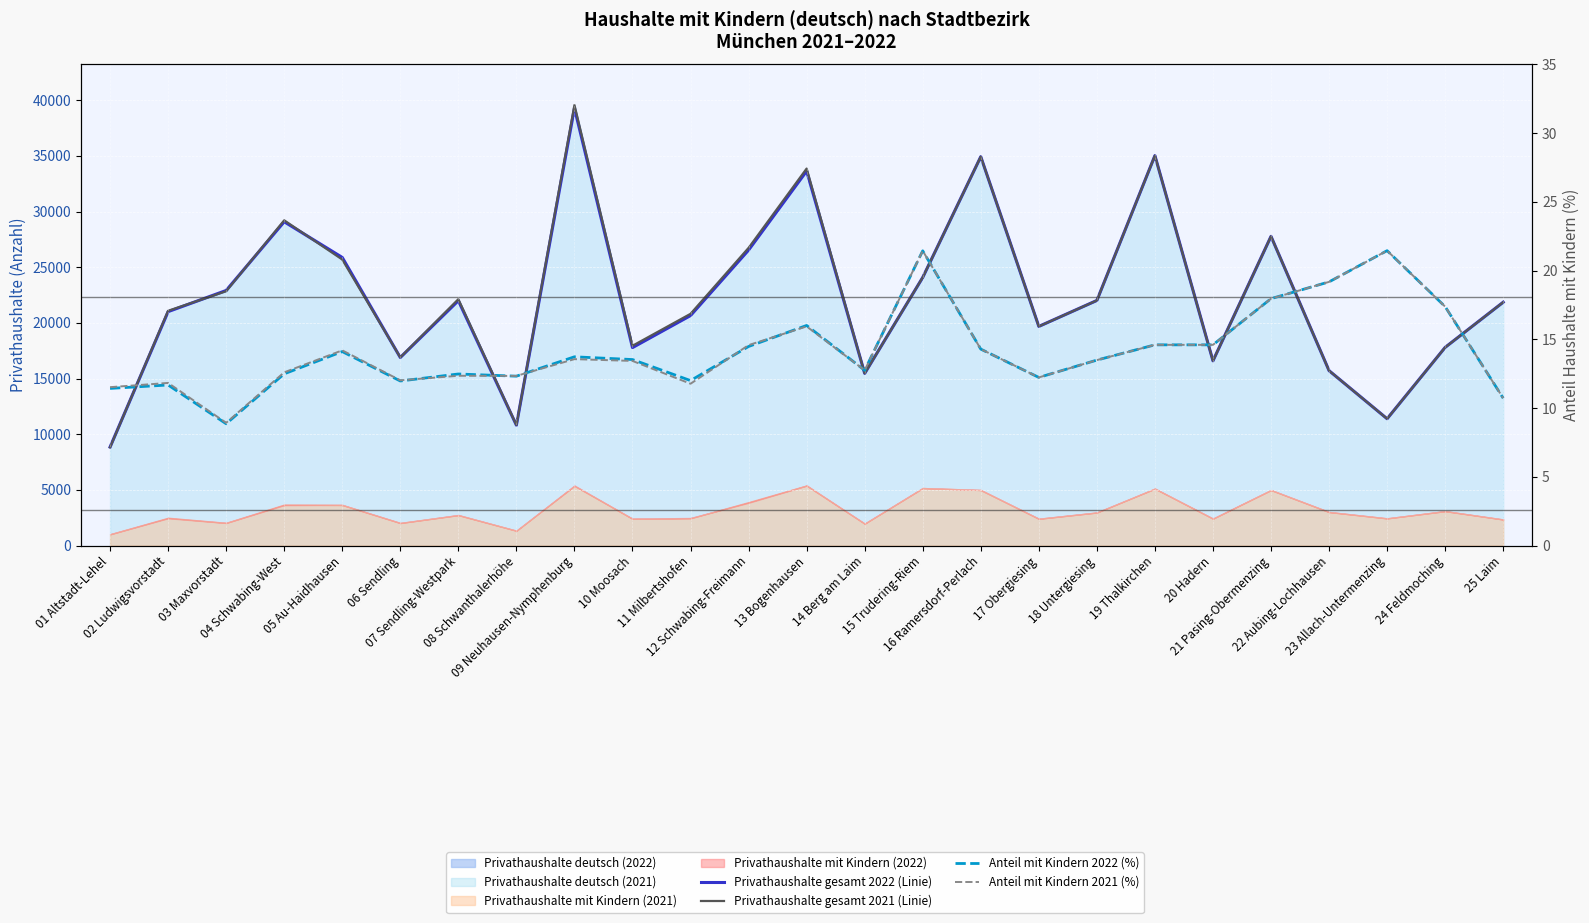

What is the average value of the Anteil mit Kindern 2022 (%) series?

14.2